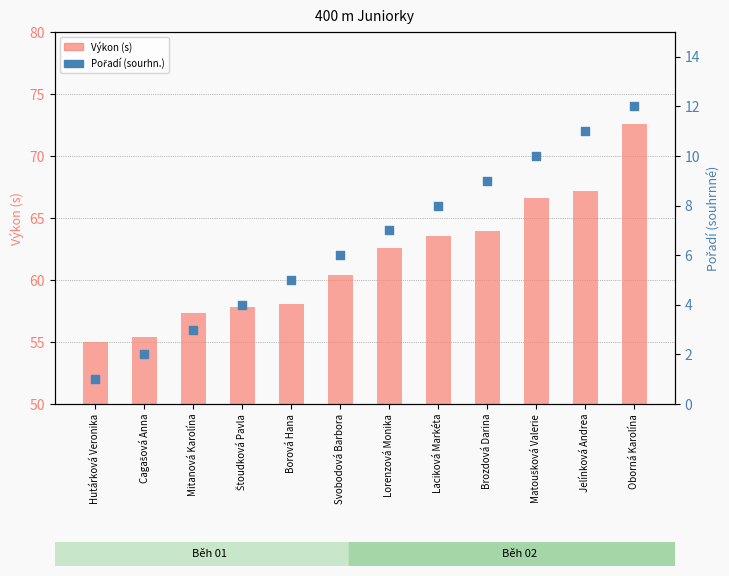

Which series has the largest total across all categories?

Výkon (s)